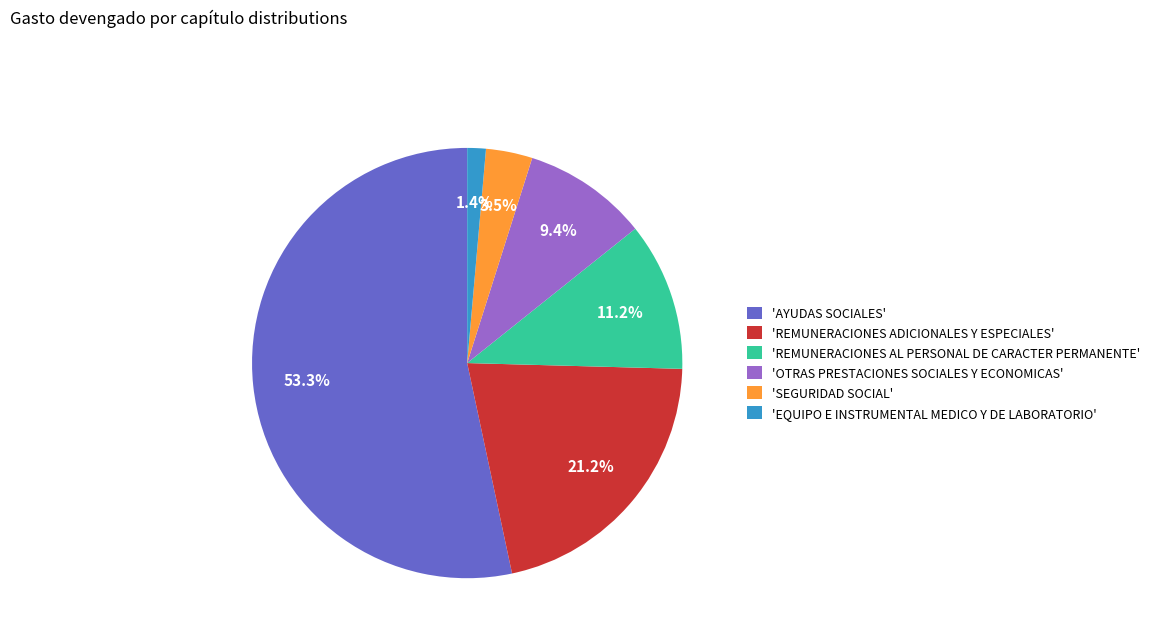

Approximately how many times larger is the value at 'REMUNERACIONES ADICIONALES Y ESPECIALES' compared to 'AYUDAS SOCIALES'?

0.4